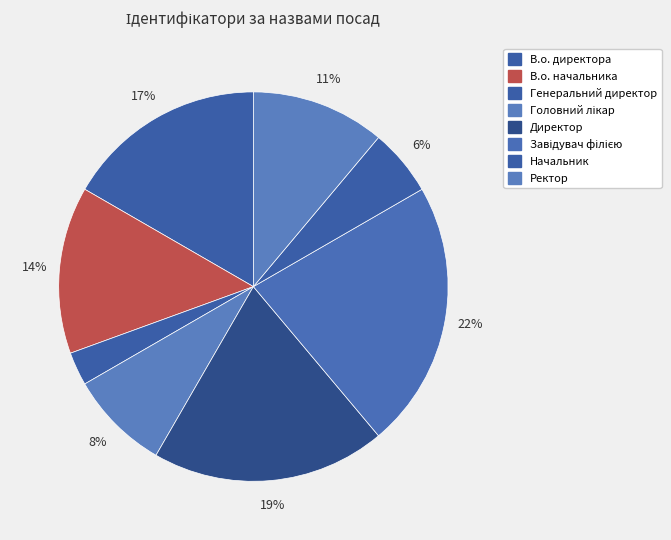

What percentage is the Директор slice, to the nearest percent?

19%